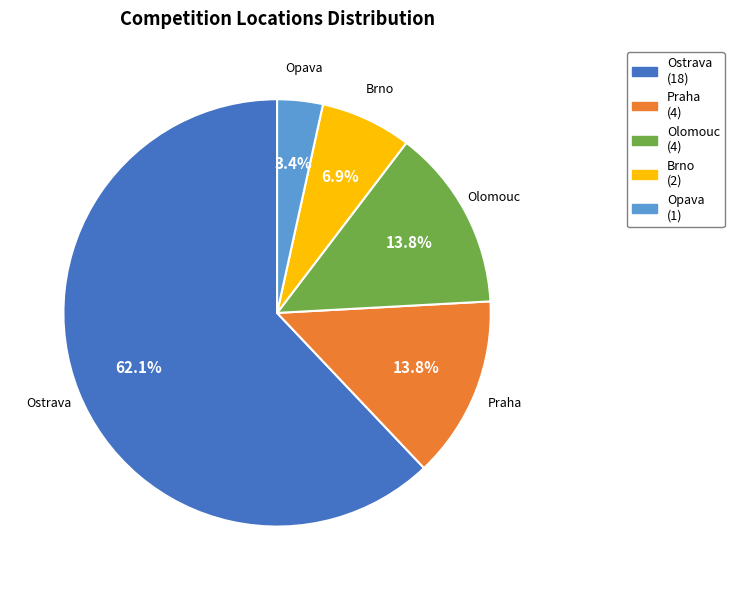

To the nearest percent, what percentage of the pie is Opava?

3%